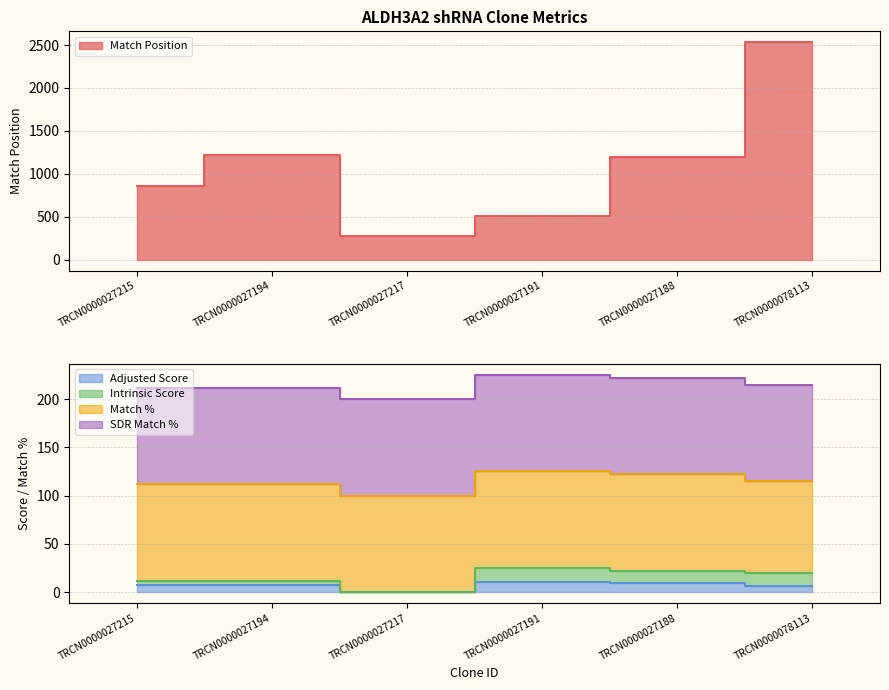

Which label corresponds to the largest value in the chart?

TRCN0000078113